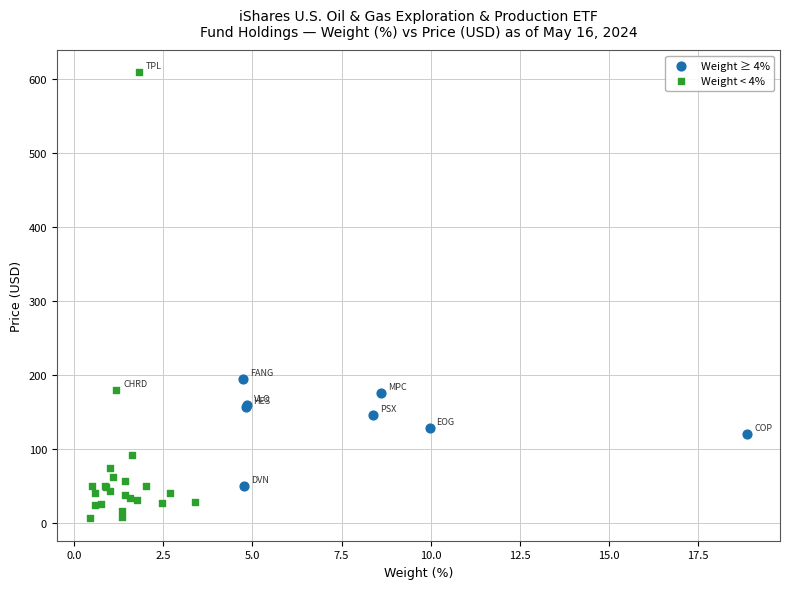

Which series contains the lowest Y value?

Weight < 4%